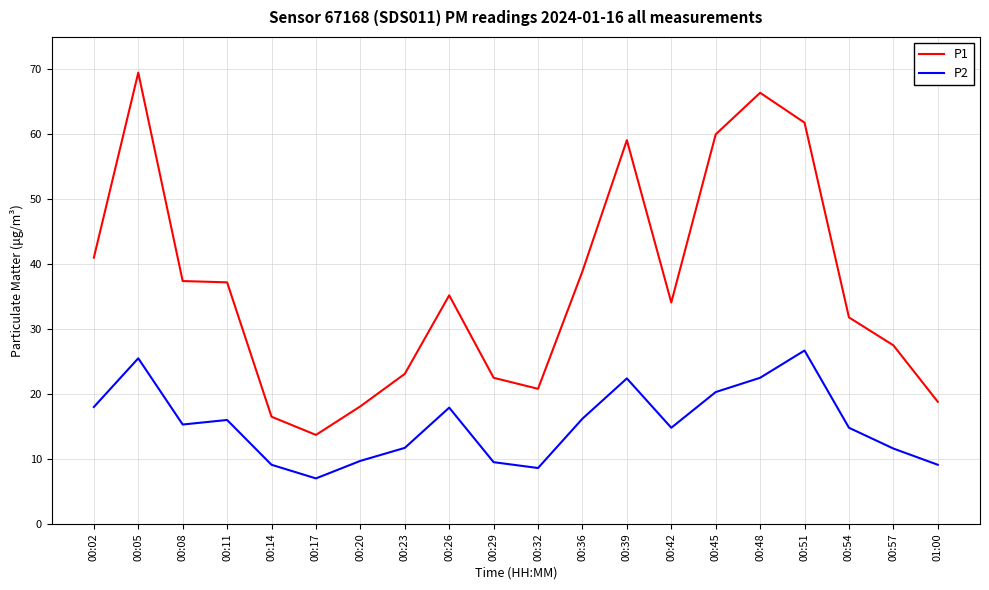

Is the value of P2 at 00:14 greater than the value of P1 at 00:51?

No